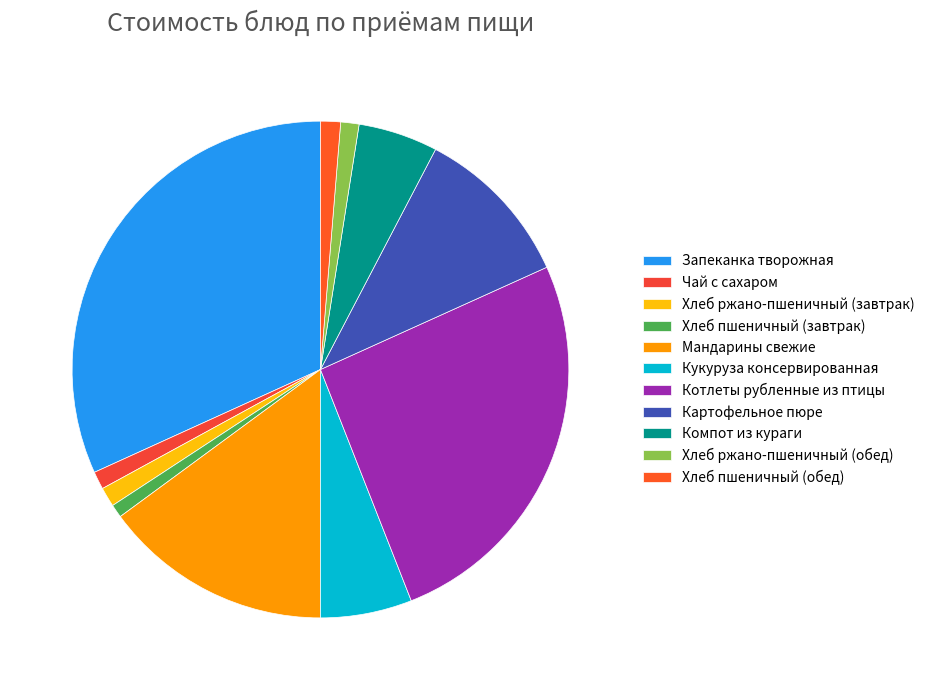

Which category has the biggest portion of the pie?

Запеканка творожная